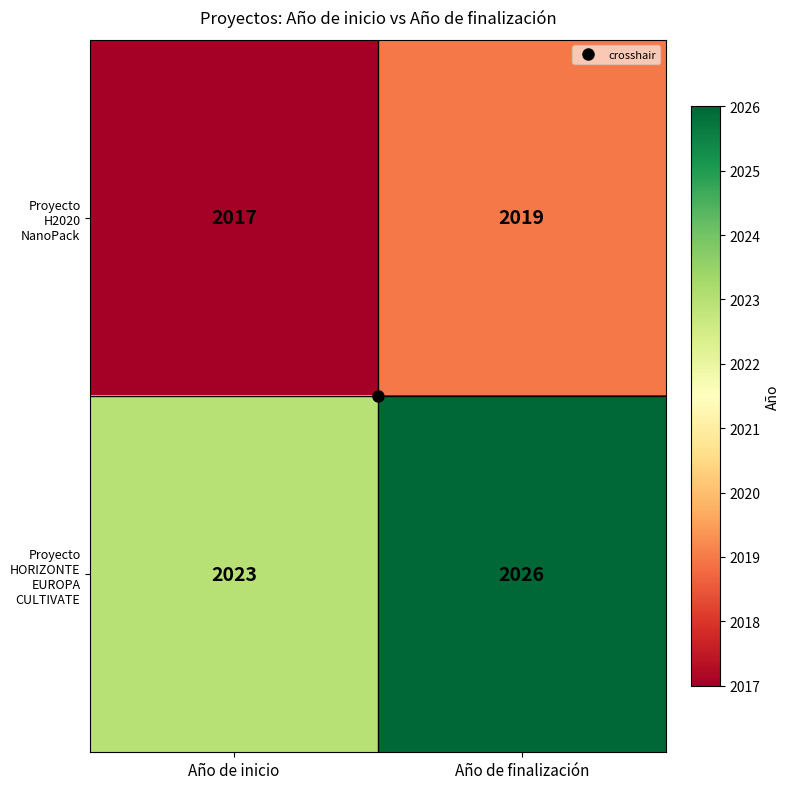

Which series has the widest spread of values?

Proyecto HORIZONTE EUROPA CULTIVATE